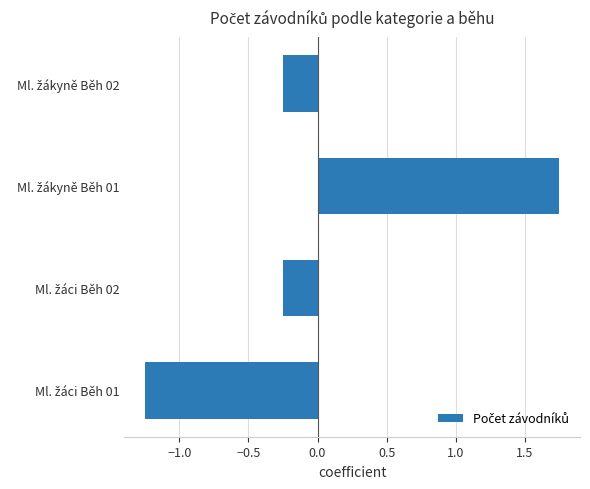

What is the difference between the maximum and minimum values?

3.0